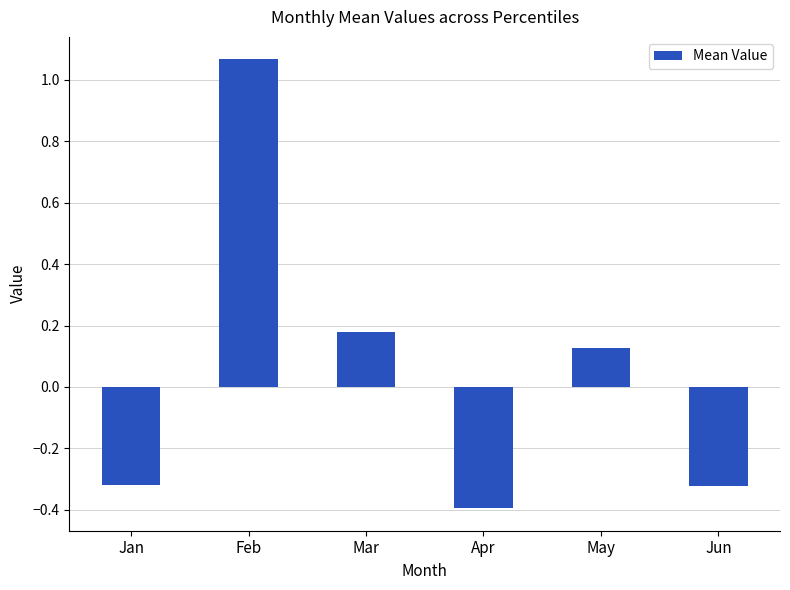

What is the difference between the maximum and minimum values?

1.5